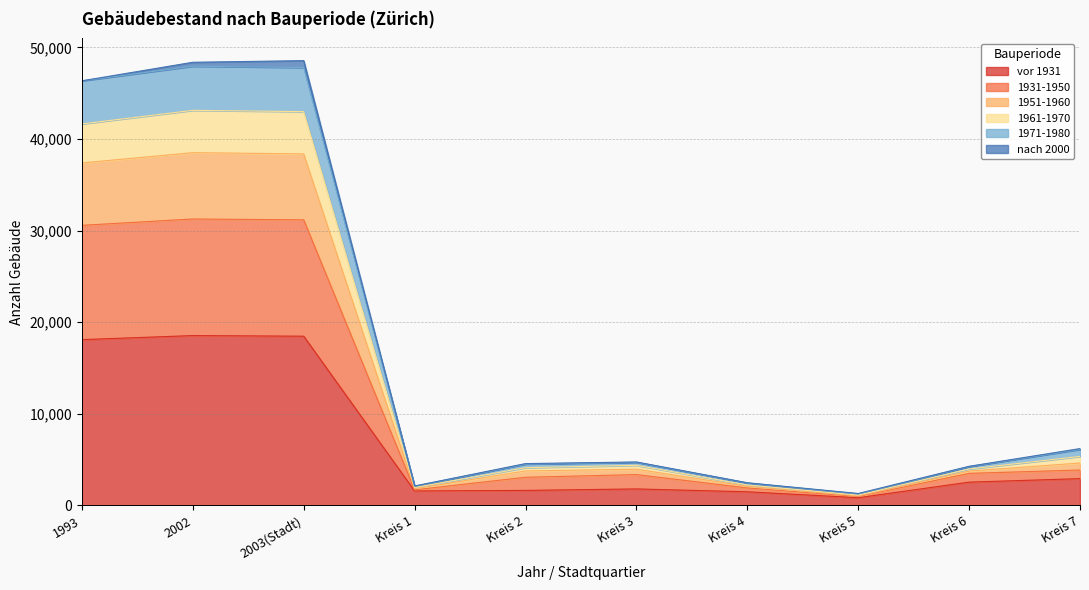

What is the label of the 1st point from the left?

1993